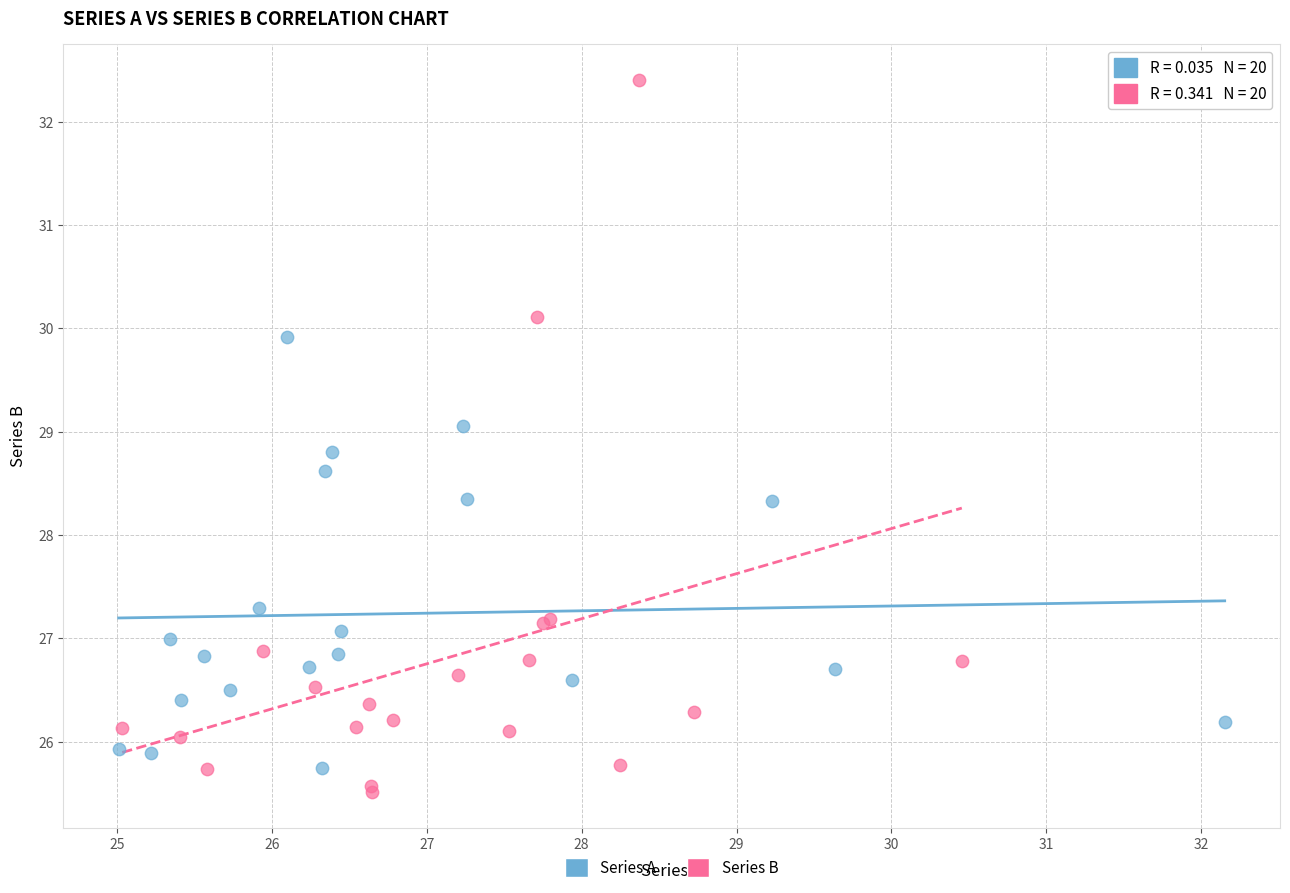

Which series reaches the maximum Y coordinate?

Series B